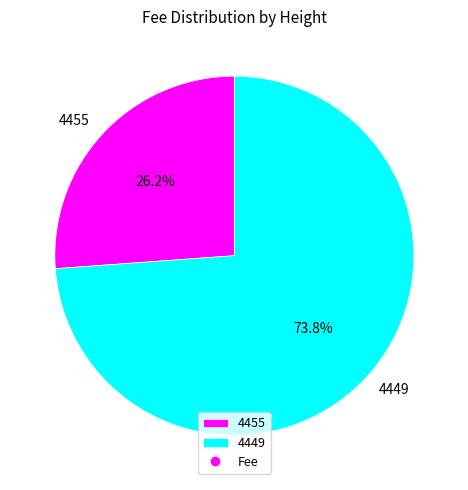

Is there any slice that represents more than half of the pie?

Yes